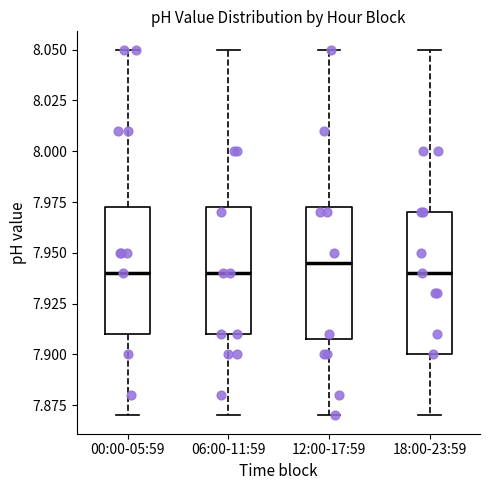

Reading left to right, read every box against the y-axis: the position of its median line, the range the box covers, and the ends of its whiskers. The values are not printed on the chart, so give them approximately, as read against the axis.

00:00-05:59: median 7.940, box 7.910 to 7.975, whiskers 7.870 to 8.050
06:00-11:59: median 7.940, box 7.910 to 7.975, whiskers 7.870 to 8.050
12:00-17:59: median 7.945, box 7.910 to 7.975, whiskers 7.870 to 8.050
18:00-23:59: median 7.940, box 7.900 to 7.970, whiskers 7.870 to 8.050